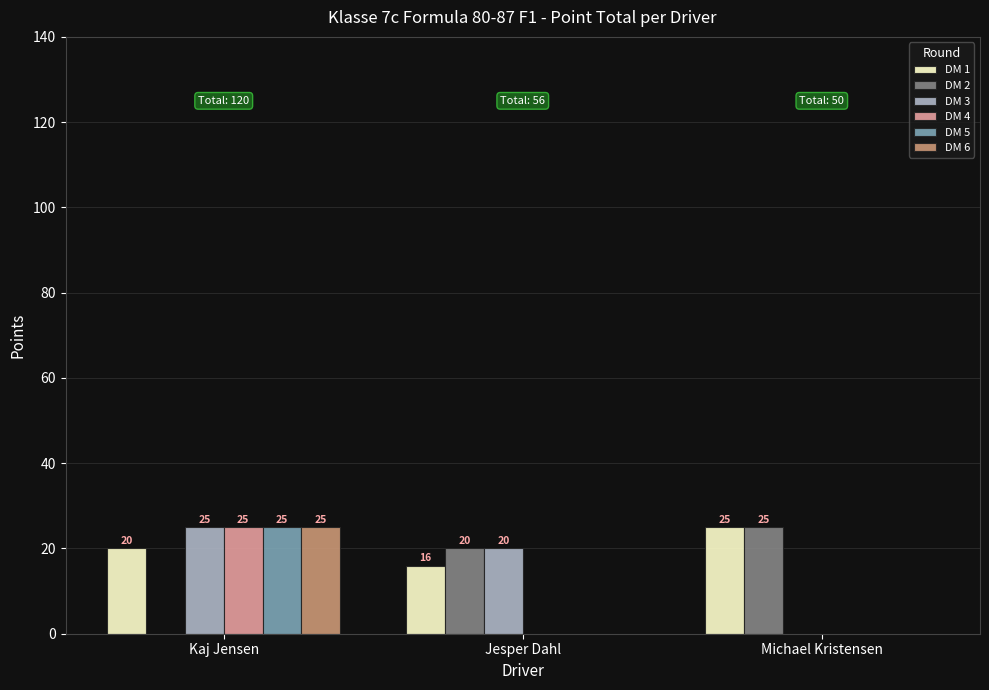

How many values in DM 2 are above zero?

2